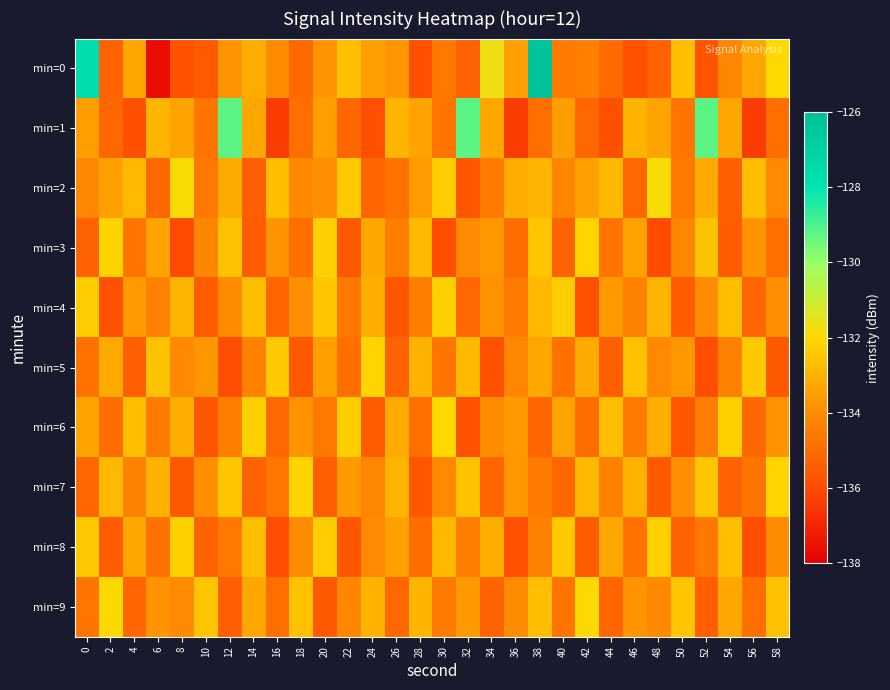

Between 2 and 32, which is larger?

2